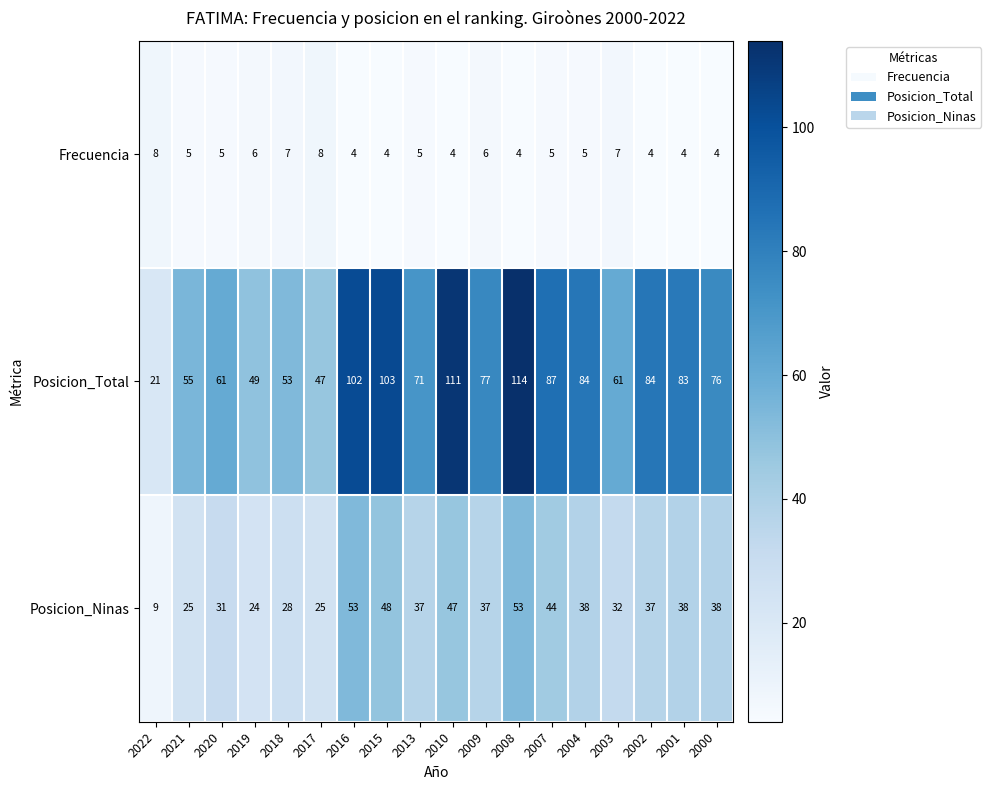

What is the total value across all series at 2004?

127